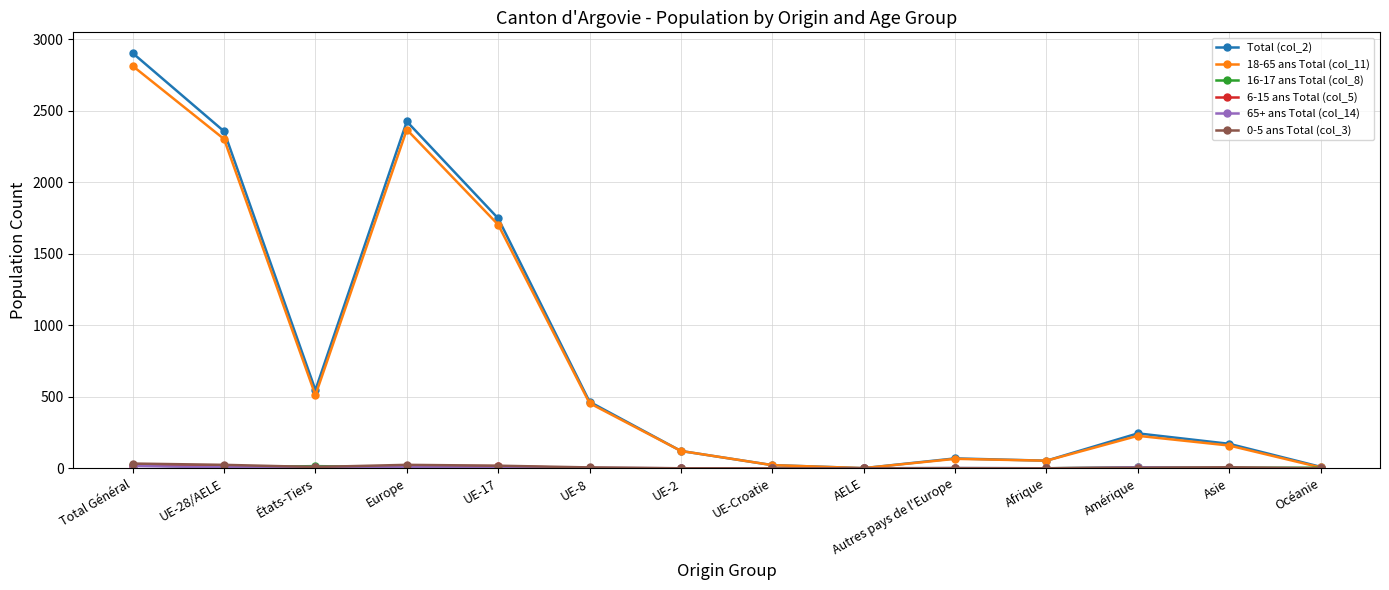

Which series has the widest spread of values?

Total (col_2)